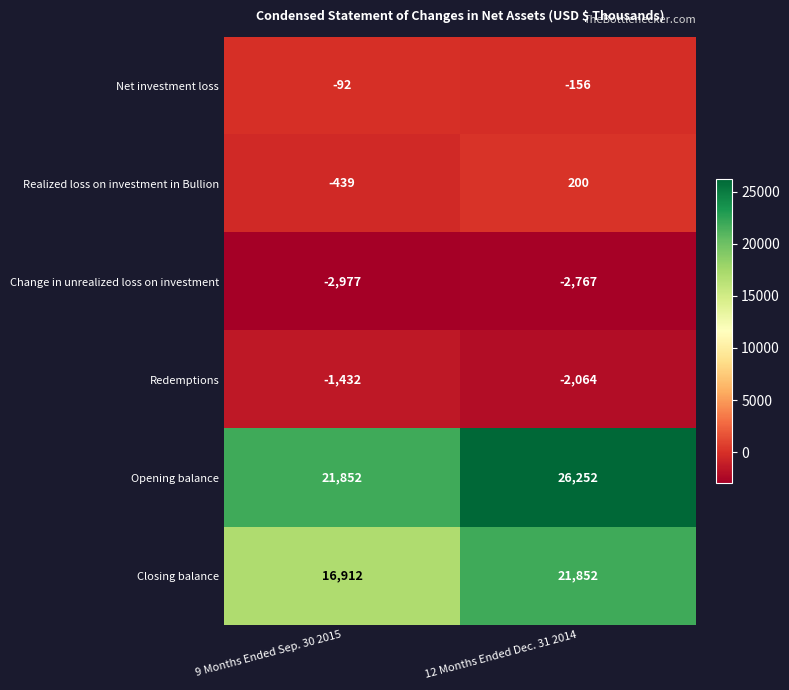

At how many categories does at least one series exceed 21088?

2